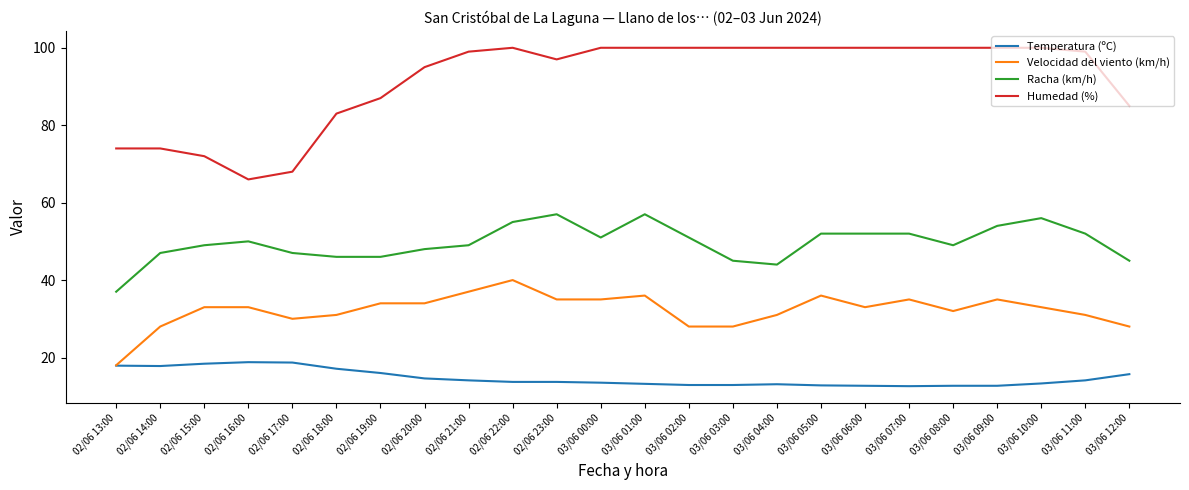

What is the difference between the second highest and second lowest values in the Racha (km/h) series?

13.0